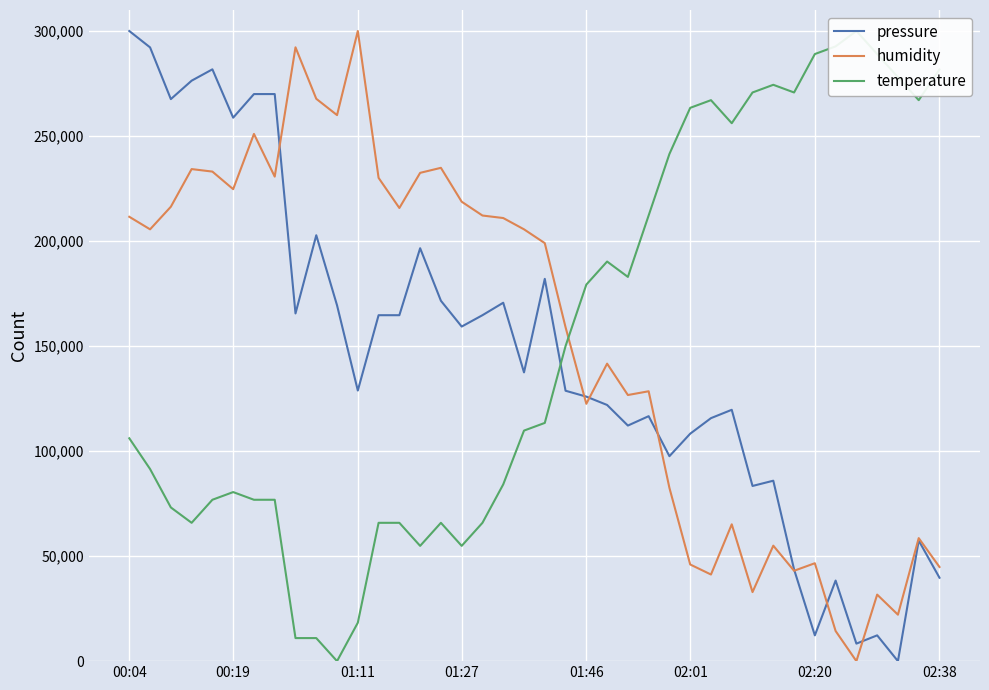

What is the value of the pressure point at the 1st from the left?

300000.0